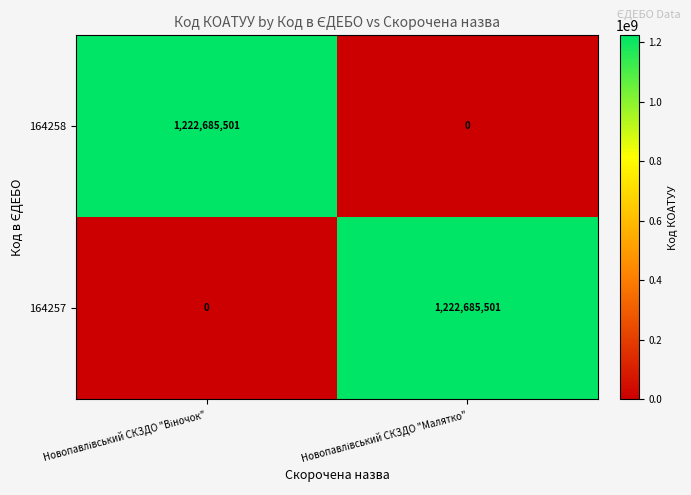

What is the greatest value displayed?

1222685501